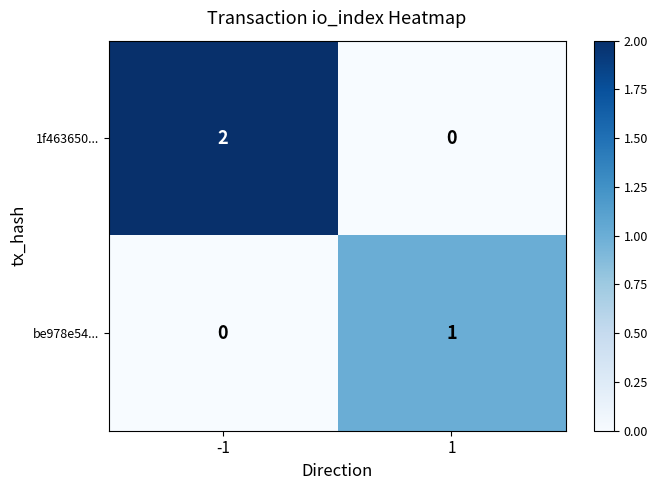

Which series has the largest total across all categories?

1f463650...